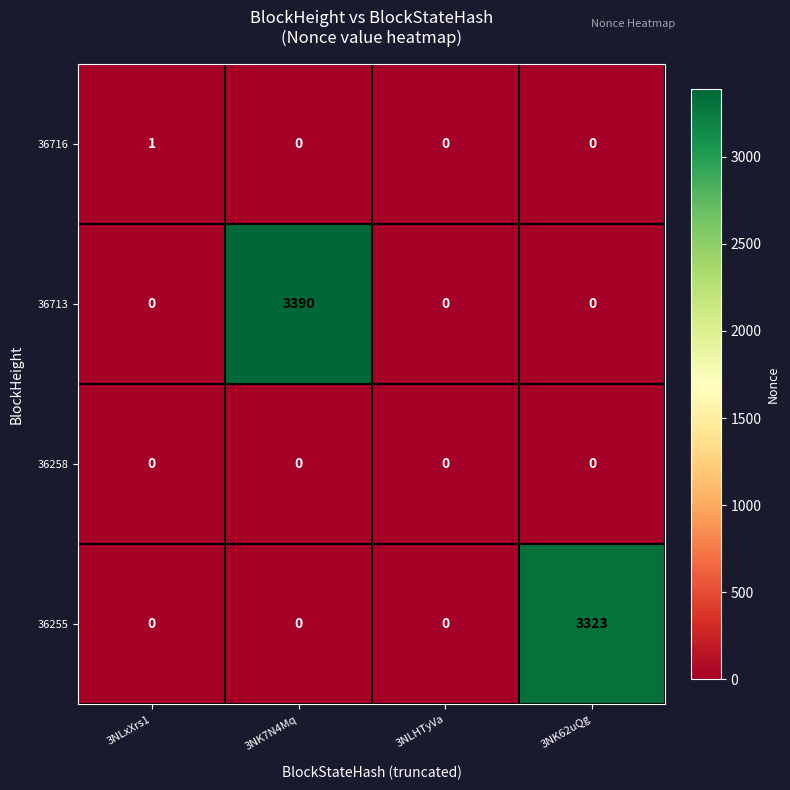

Count the 36716 values in the range 0 to 1.

4